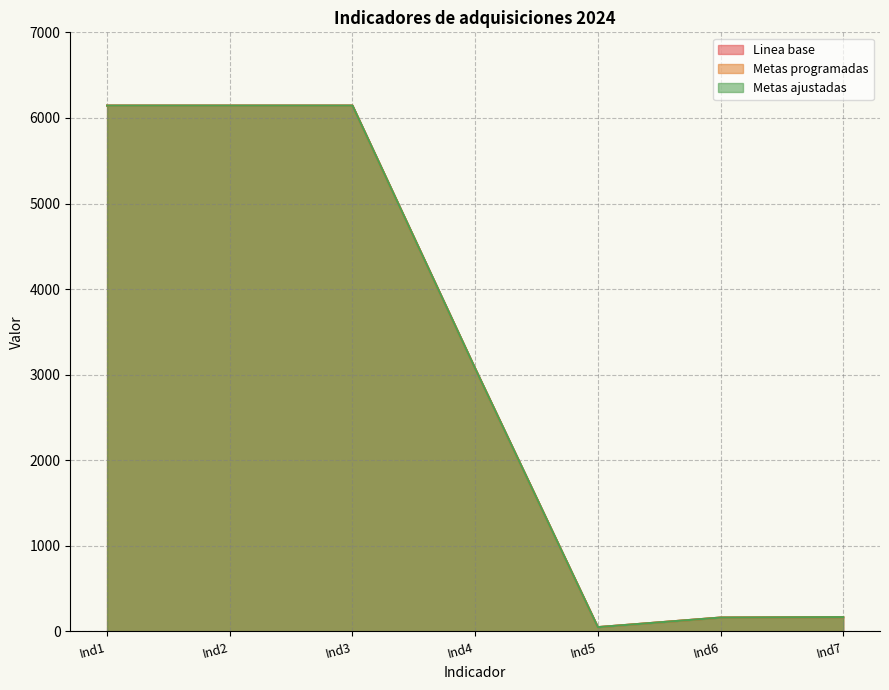

True or false: Metas programadas and Linea base cross at least once.

False